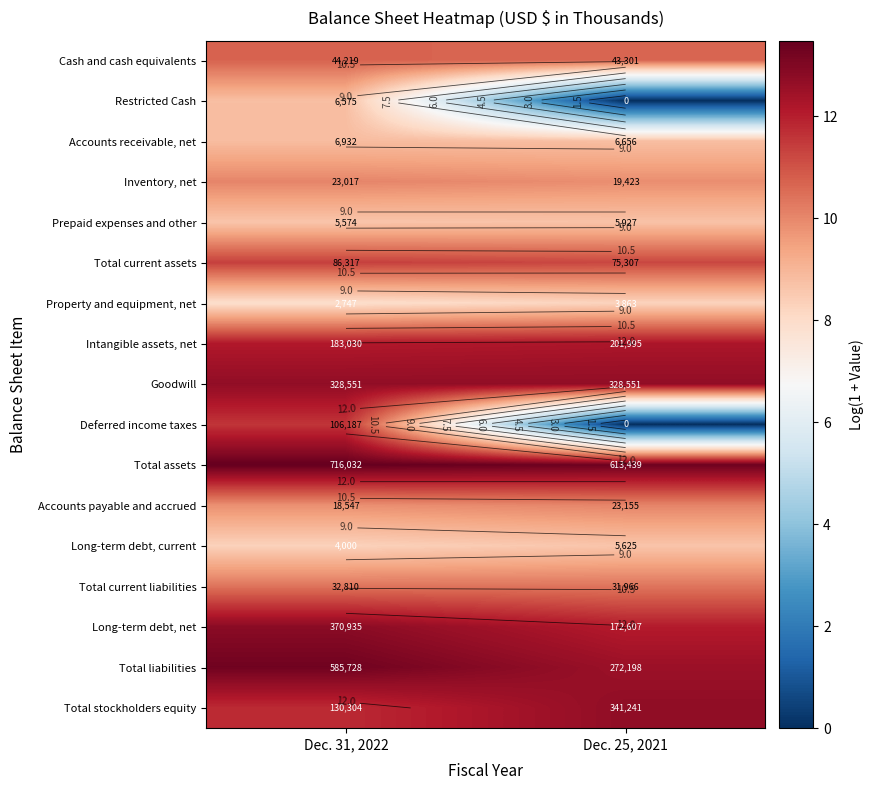

The Long-term debt, current series shows 8.6 at Dec. 25, 2021. True or false?

True